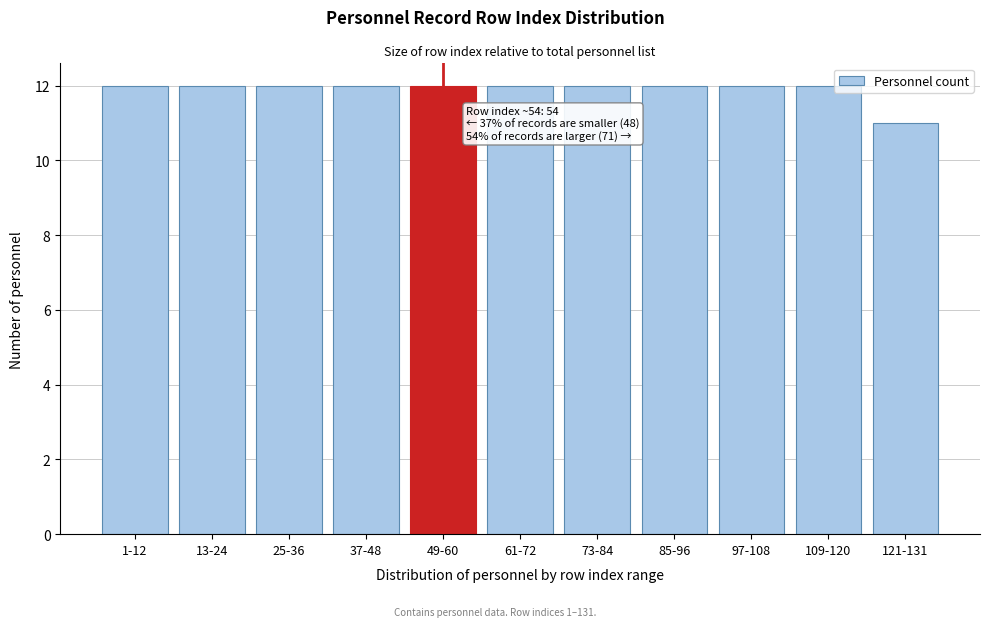

Reading left to right, list all the values displayed in this chart.

12	12	12	12	12	12	12	12	12	12	11